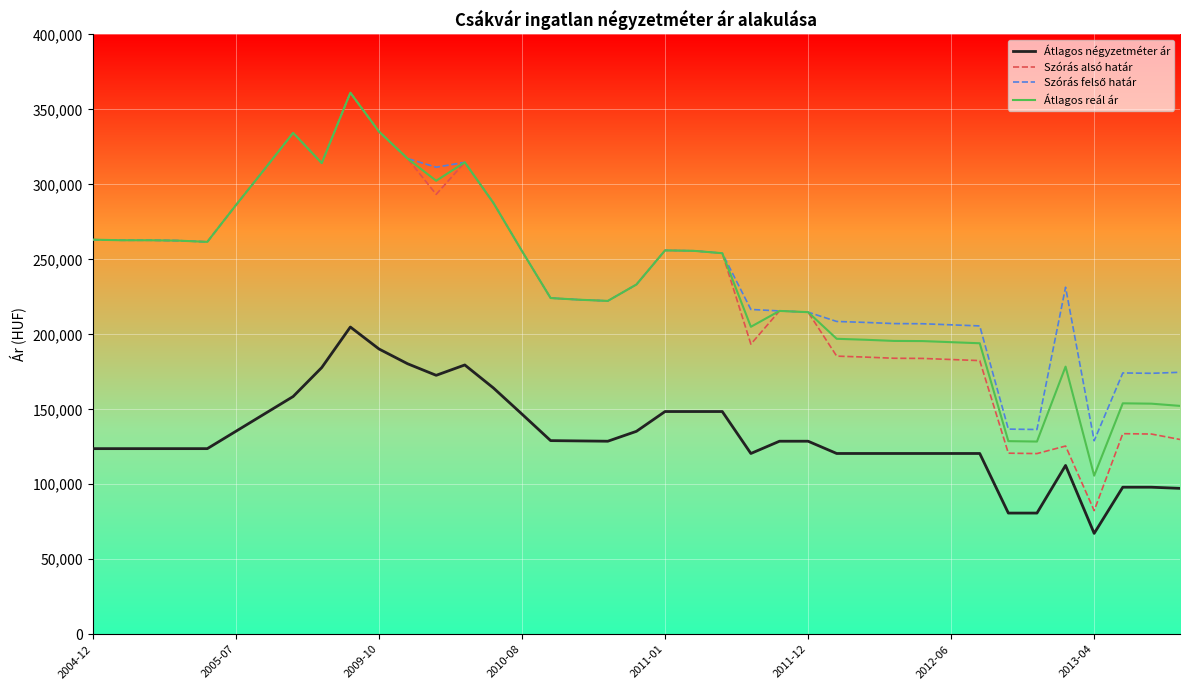

What is the maximum value shown in the chart?

361123